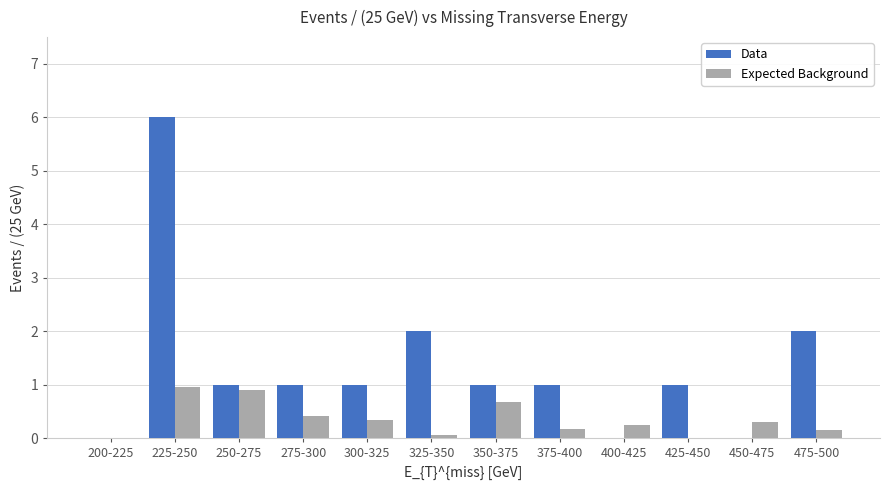

Which series has the largest total across all categories?

Data